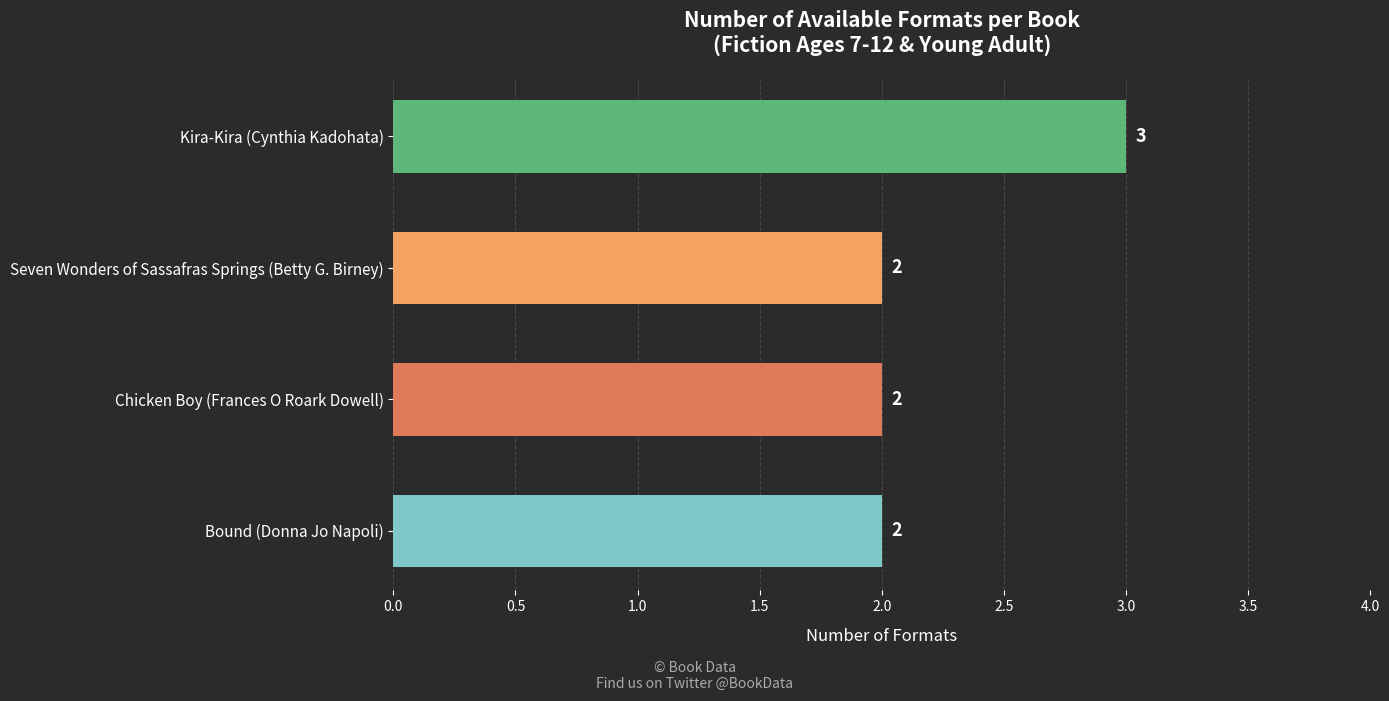

How many distinct data groups are displayed?

1